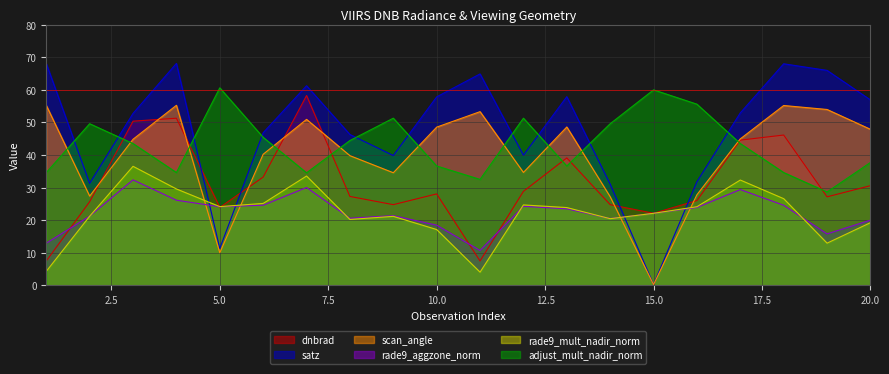

Reading right to left, what are all the values shown in this chart?

dnbrad: 20=30.6	19=27.2	18=46.1	17=44.6	16=26.0	15=22.1	14=24.8	13=39.1	12=28.9	11=7.5	10=28.1	9=24.8	8=27.3	7=58.3	6=33.2	5=23.9	4=51.3	3=50.4	2=25.7	1=7.5
satz: 20=56.9	19=66.0	18=68.0	17=52.9	16=31.8	15=0.3	14=31.1	13=57.9	12=40.0	11=64.9	10=57.8	9=39.9	8=46.3	7=61.3	6=46.9	5=11.3	4=68.1	3=52.8	2=31.3	1=68.1
scan_angle: 20=47.9	19=54.0	18=55.2	17=45.0	16=27.8	15=0.3	14=27.2	13=48.6	12=34.7	11=53.3	10=48.6	9=34.6	8=39.8	7=50.9	6=40.2	5=10.0	4=55.3	3=44.8	2=27.4	1=55.2
rade9_aggzone_norm: 20=20.0	19=15.8	18=24.6	17=29.4	16=23.9	15=22.1	14=20.5	13=23.5	12=24.3	11=10.7	10=18.5	9=21.4	8=20.6	7=30.0	6=24.6	5=24.1	4=26.1	3=32.4	2=21.3	1=13.0
rade9_mult_nadir_norm: 20=19.3	19=13.0	18=26.6	17=32.3	16=24.1	15=22.1	14=20.5	13=23.9	12=24.7	11=4.1	10=17.1	9=21.2	8=20.2	7=33.6	6=25.2	5=24.2	4=29.6	3=36.5	2=21.2	1=4.3
adjust_mult_nadir_norm: 20=37.7	19=28.7	18=34.6	17=43.5	16=55.6	15=60.0	14=49.6	13=36.6	12=51.3	11=32.5	10=36.6	9=51.3	8=44.5	7=34.5	6=45.4	5=60.6	4=34.6	3=43.5	2=49.6	1=34.6